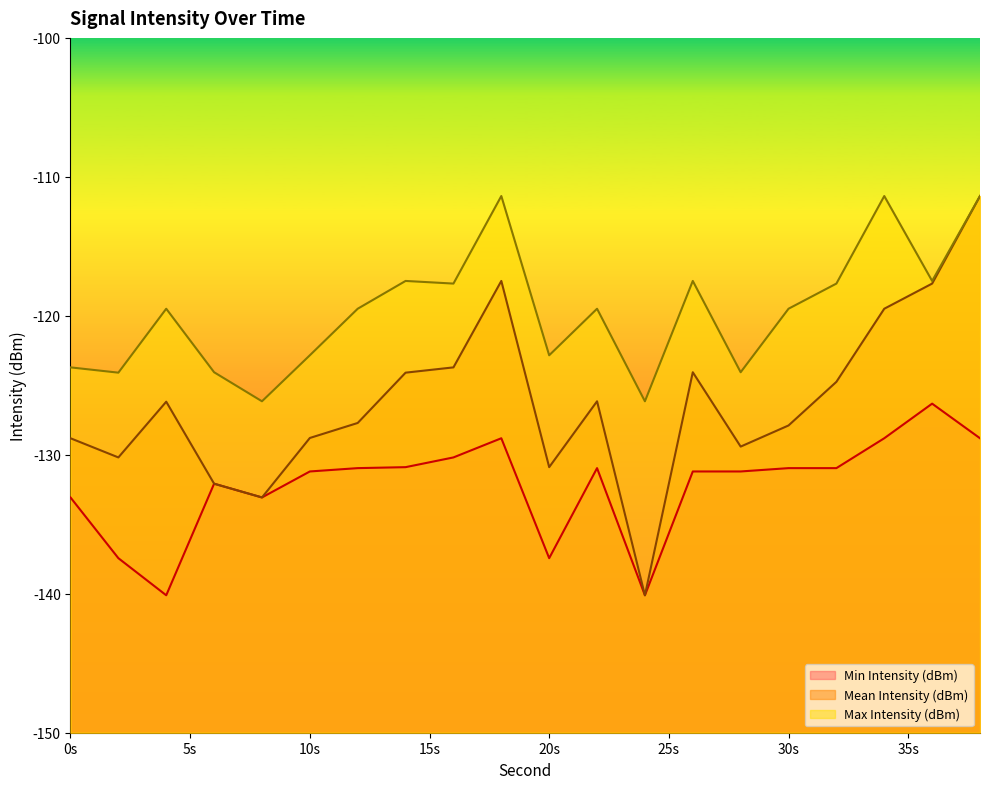

Rank the series by their average value, from highest to lowest.

Max Intensity (dBm), Mean Intensity (dBm), Min Intensity (dBm)